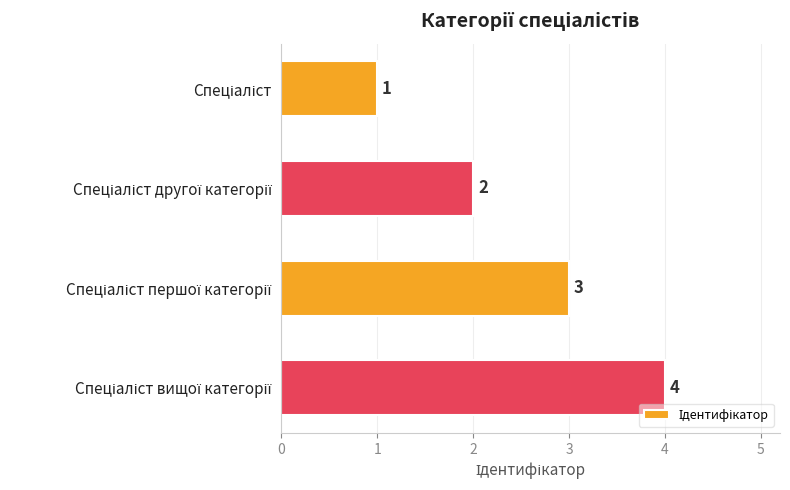

How many values are between 2 and 4?

3